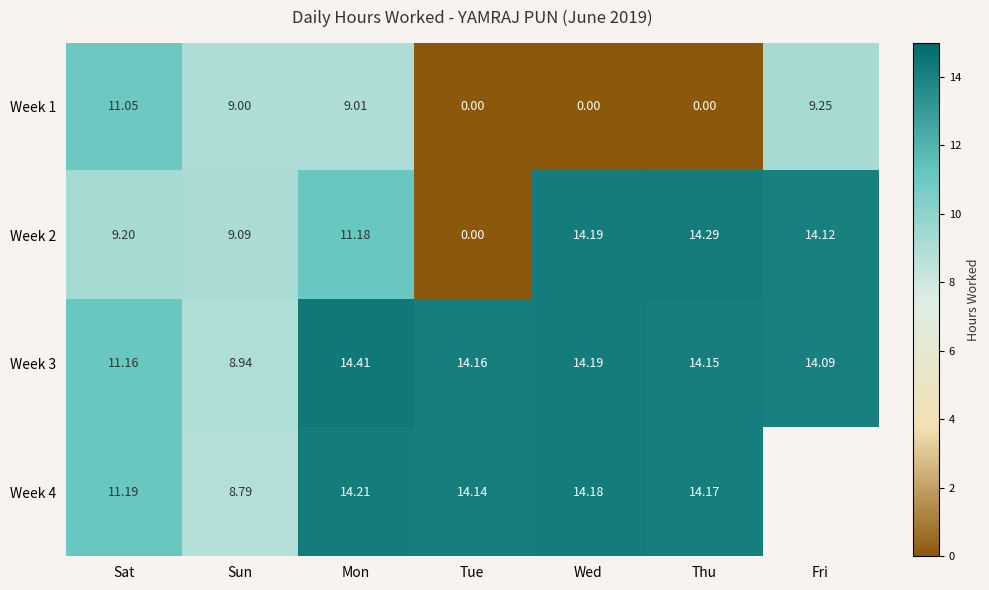

Is the value of Week 3 at Thu greater than the value of Week 2 at Sun?

Yes